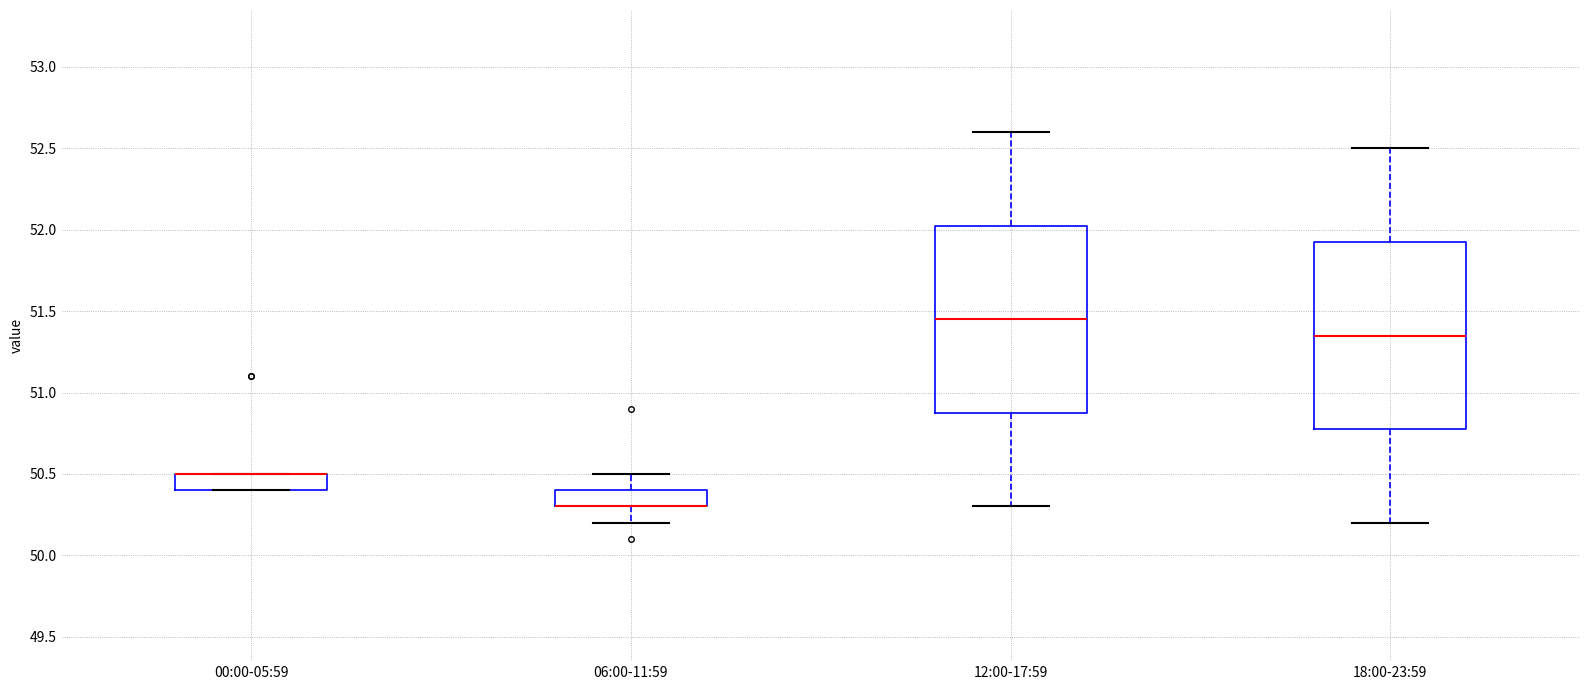

Where does the upper whisker of the box for 06:00-11:59 end on the y-axis? The values are not printed on the chart, so give them approximately, as read against the axis.

50.50